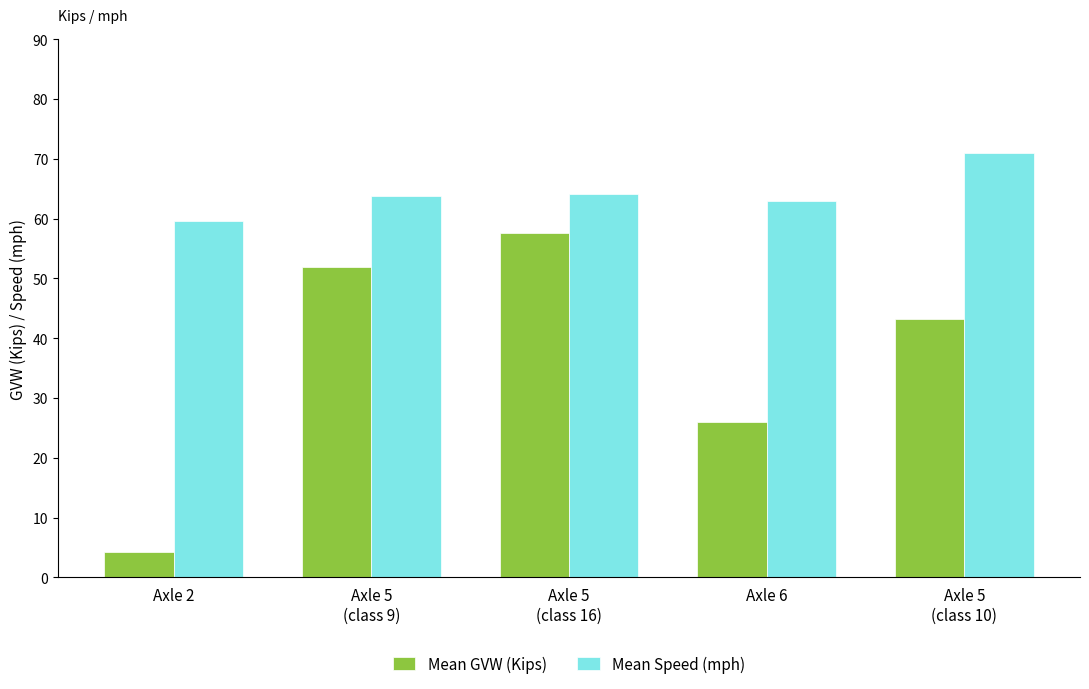

How many series are shown in this chart?

2